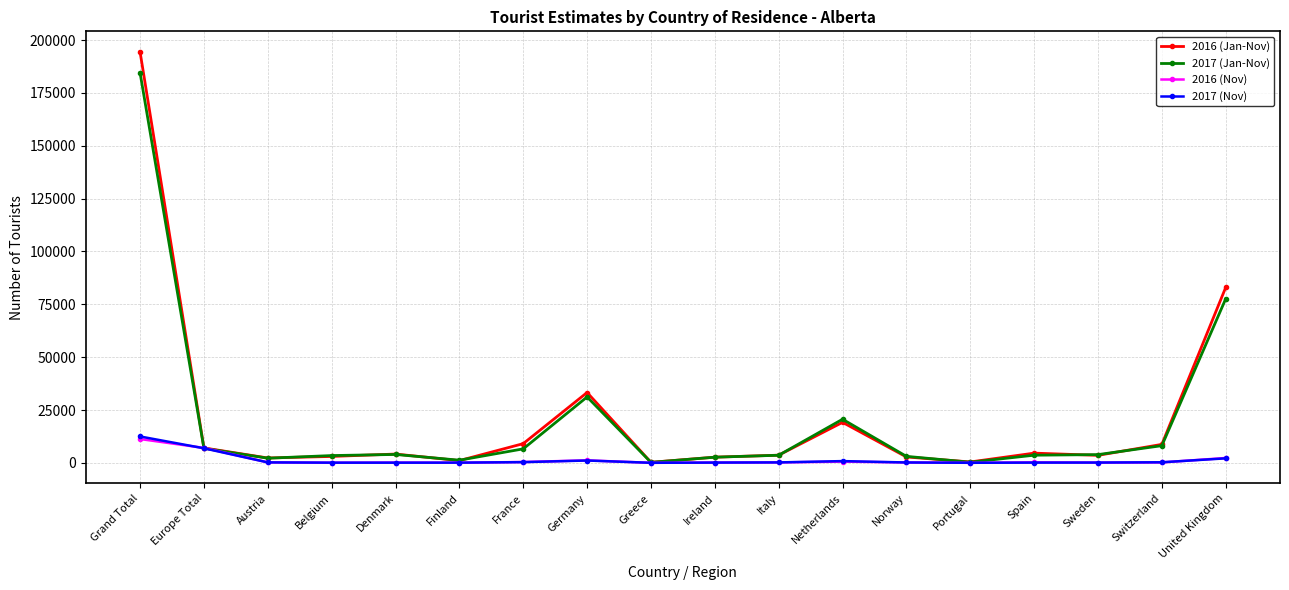

The value of 2016 (Jan-Nov) at Switzerland is 8739. True or false?

True